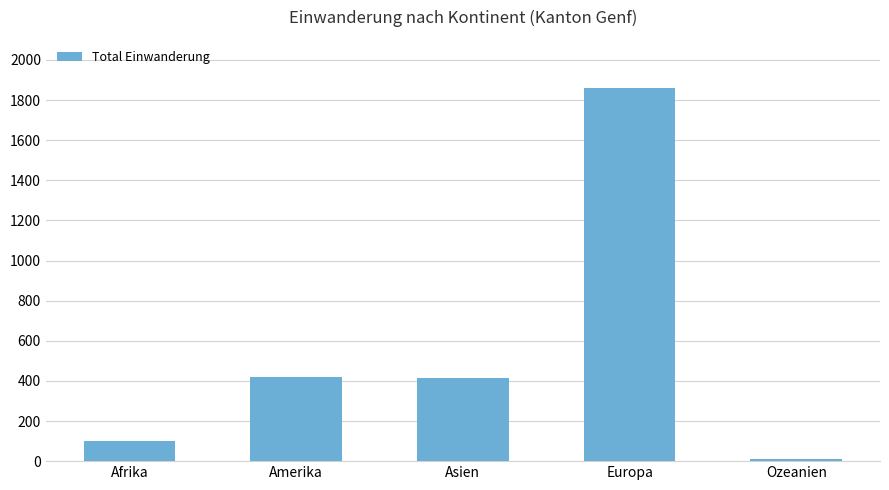

What is the maximum value shown in the chart?

1859